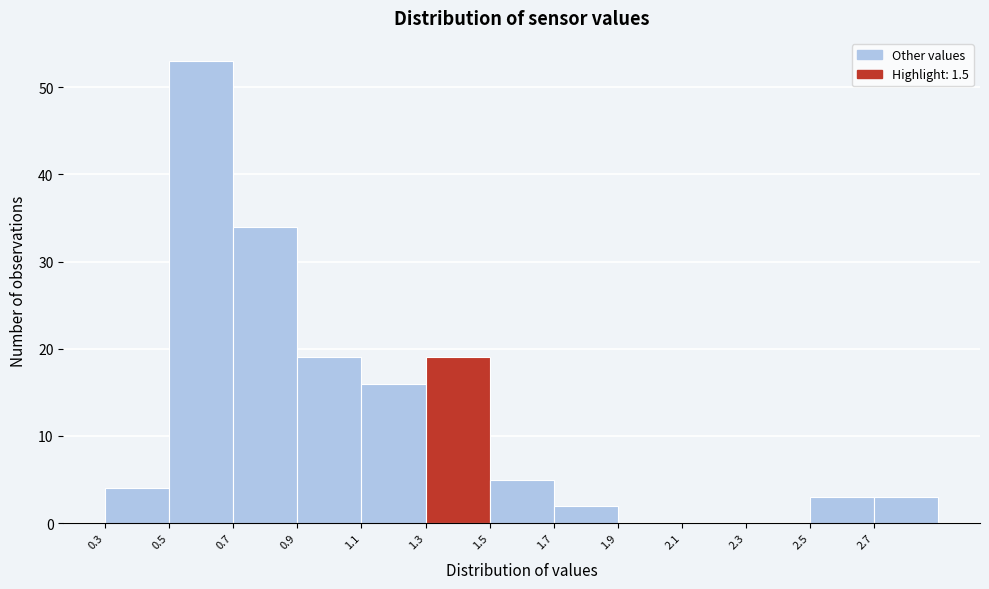

Reading left to right, transcribe this chart: for each bar, give the range it covers on the x-axis and its height. The values are not printed on the chart, so give them approximately, as read against the axis.

0.3 to 0.5: 4
0.5 to 0.7: 53
0.7 to 0.9: 34
0.9 to 1.1: 19
1.1 to 1.3: 16
1.3 to 1.5: 19
1.5 to 1.7: 5
1.7 to 1.9: 2
1.9 to 2.1: 0
2.1 to 2.3: 0
2.3 to 2.5: 0
2.5 to 2.7: 3
2.7 to 2.9: 3